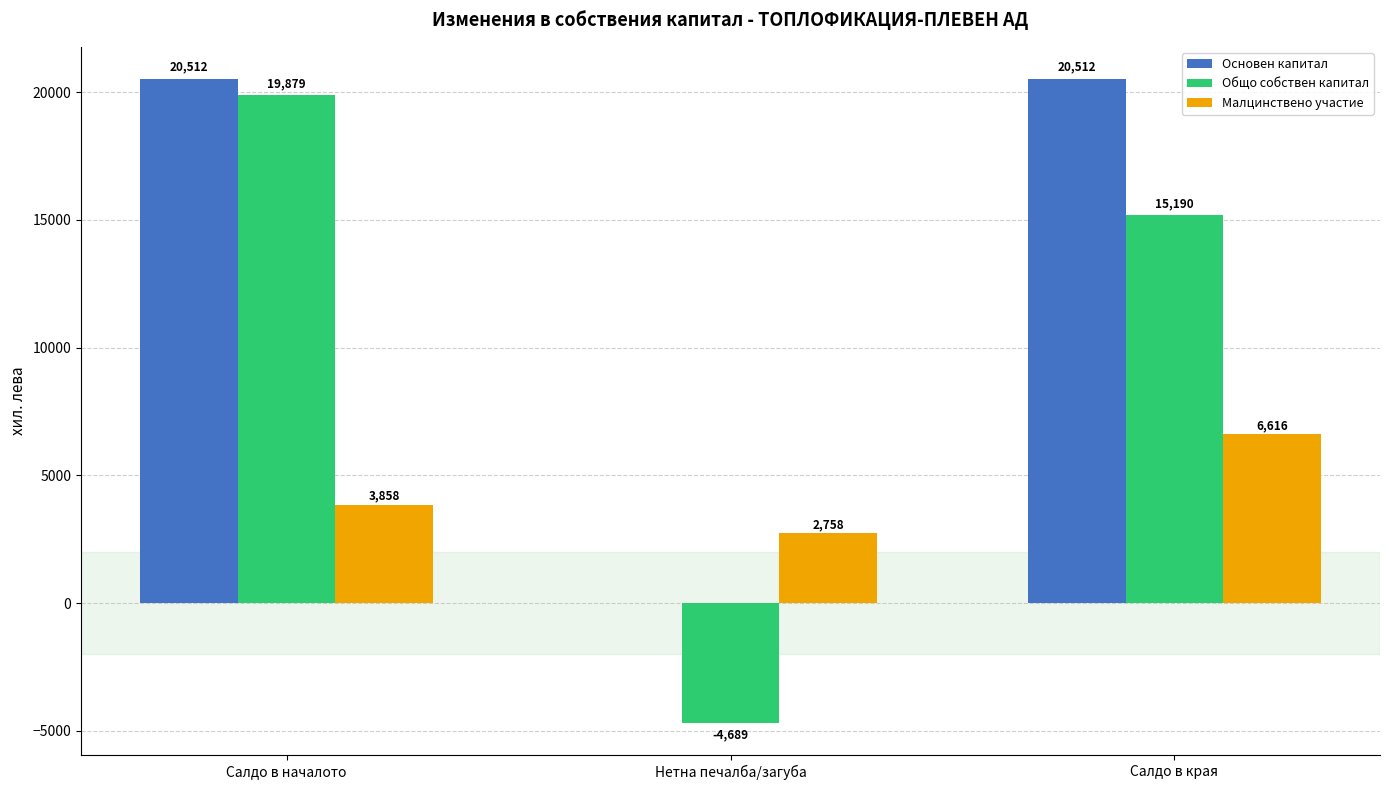

How many categories are shown in the chart?

3